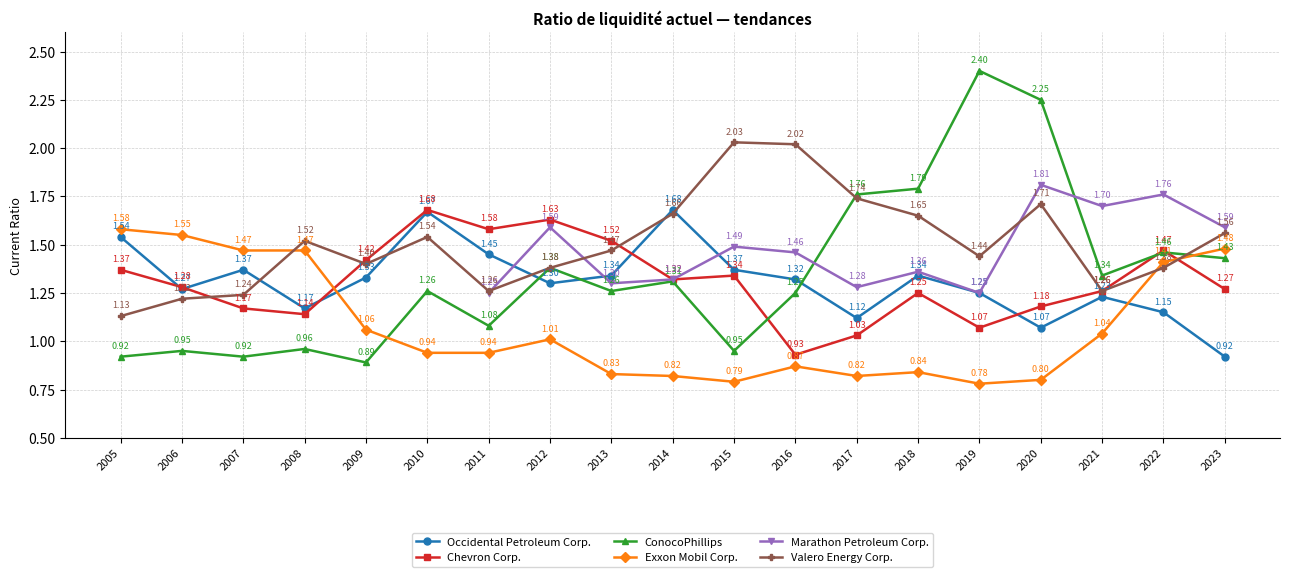

What is the value of the ConocoPhillips point at the 10th from the left?

1.3